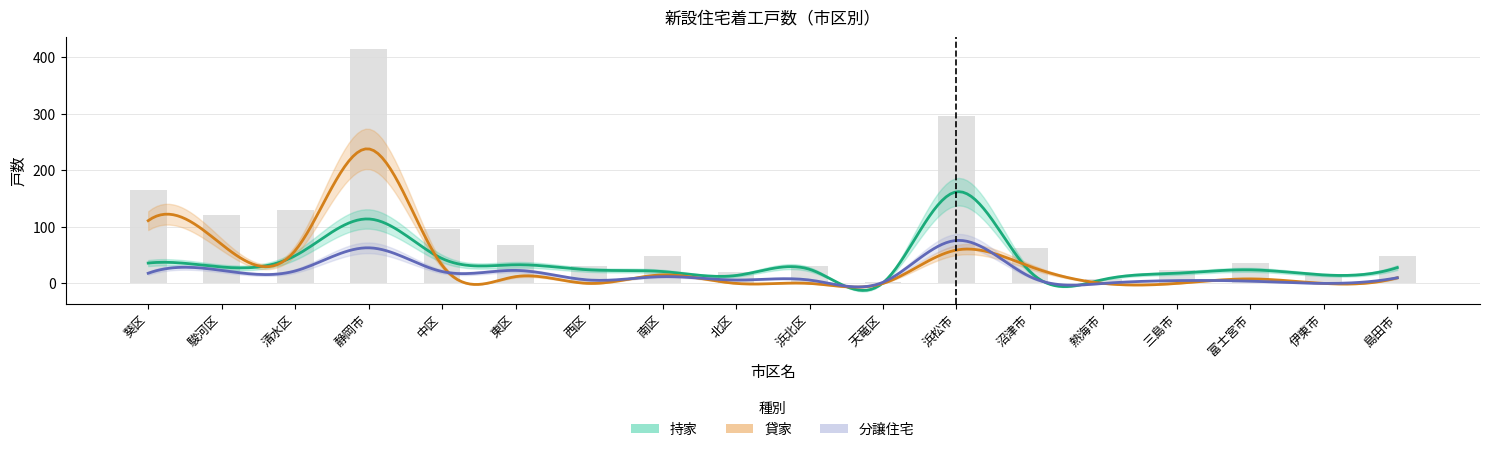

What is the value of the 持家 bar at the 11th from the left?

1